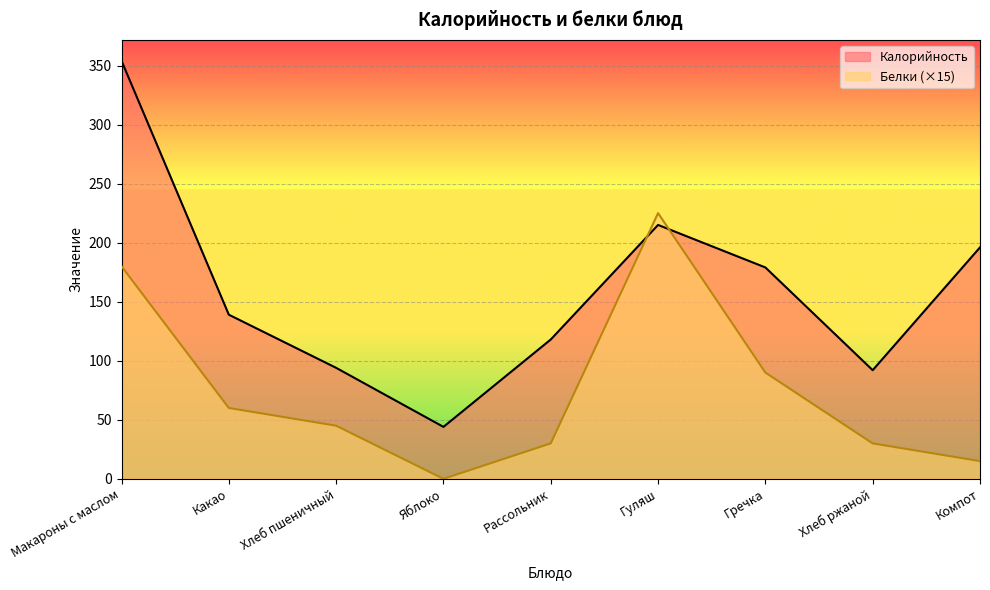

Reading left to right, list all the values displayed in this chart.

Калорийность: 354	139	94	44	118	215	179	92	196
Белки: 180	60	45	0	30	225	90	30	15